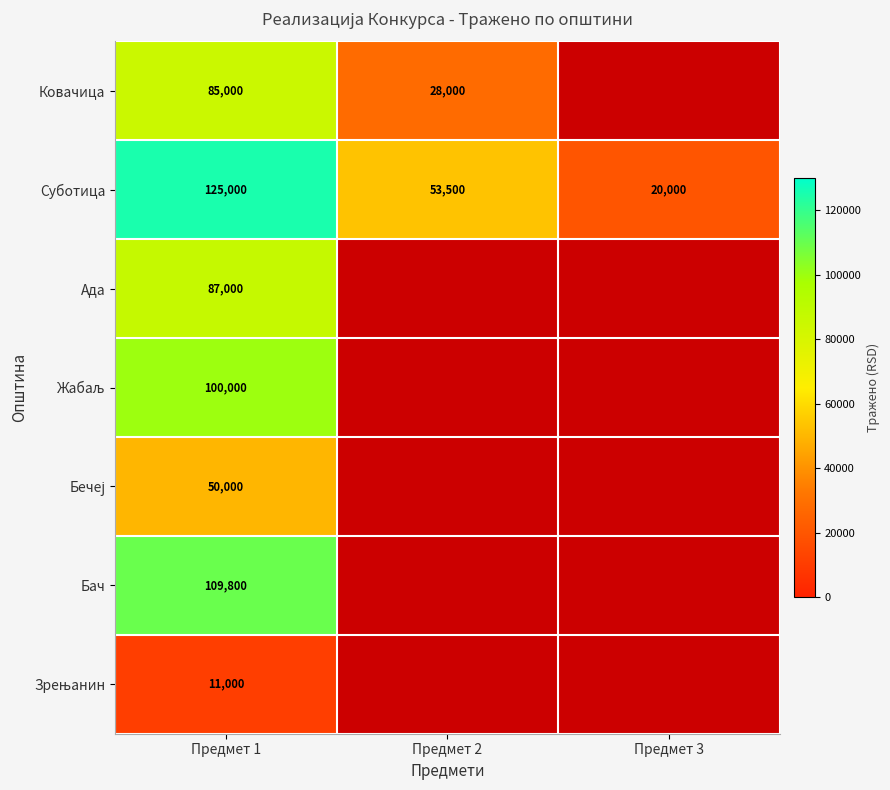

Rank the categories by Суботица value from lowest to highest.

Предмет 3, Предмет 2, Предмет 1